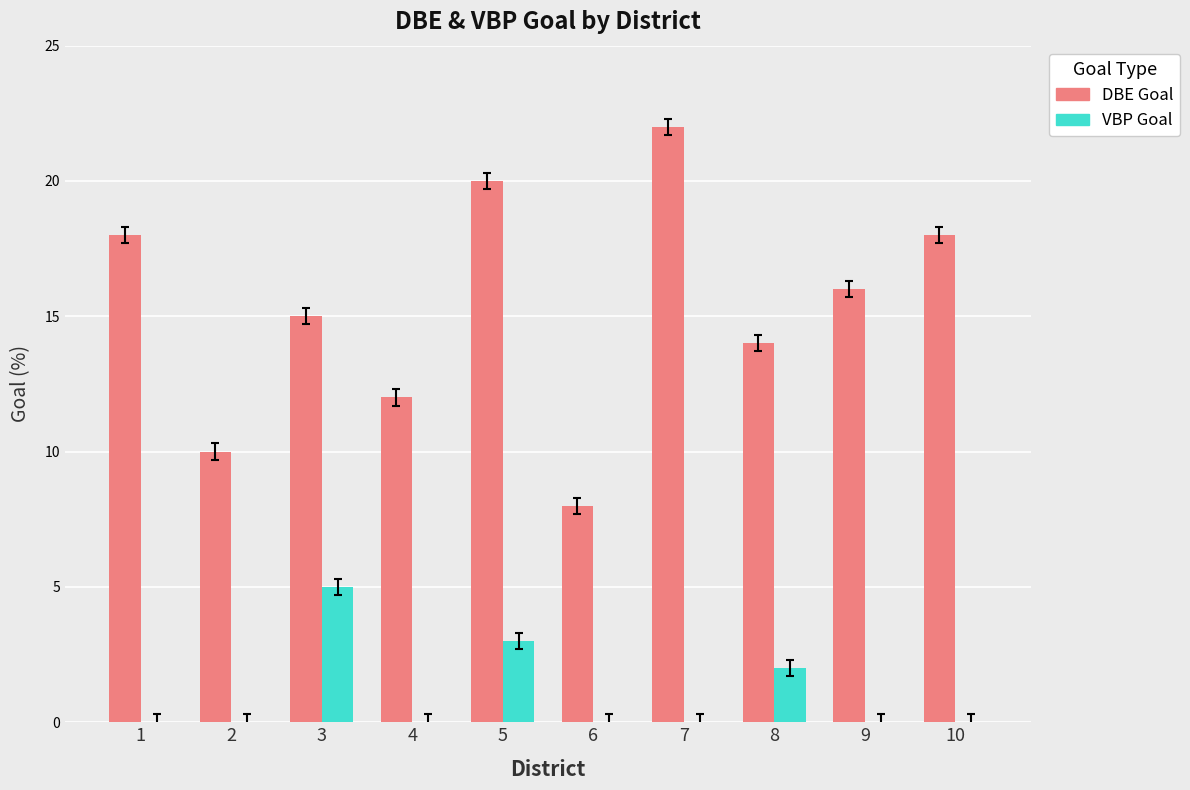

At which category does the chart reach its peak across all series?

7